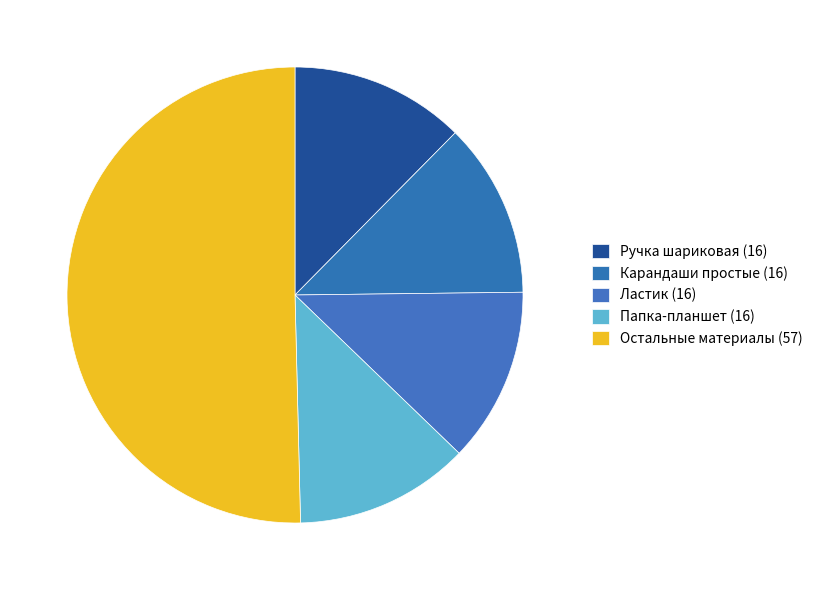

How many slices are in this pie chart?

5